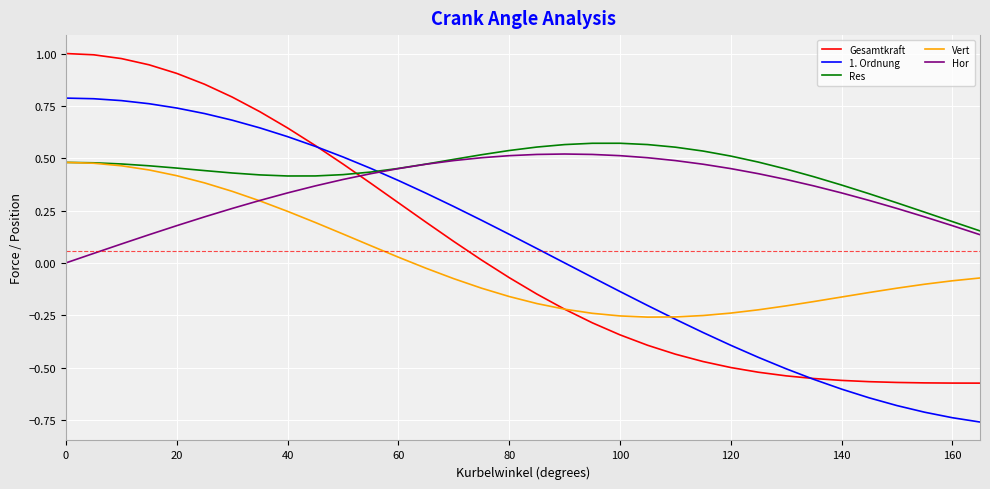

True or false: Hor and Vert cross at least once.

True